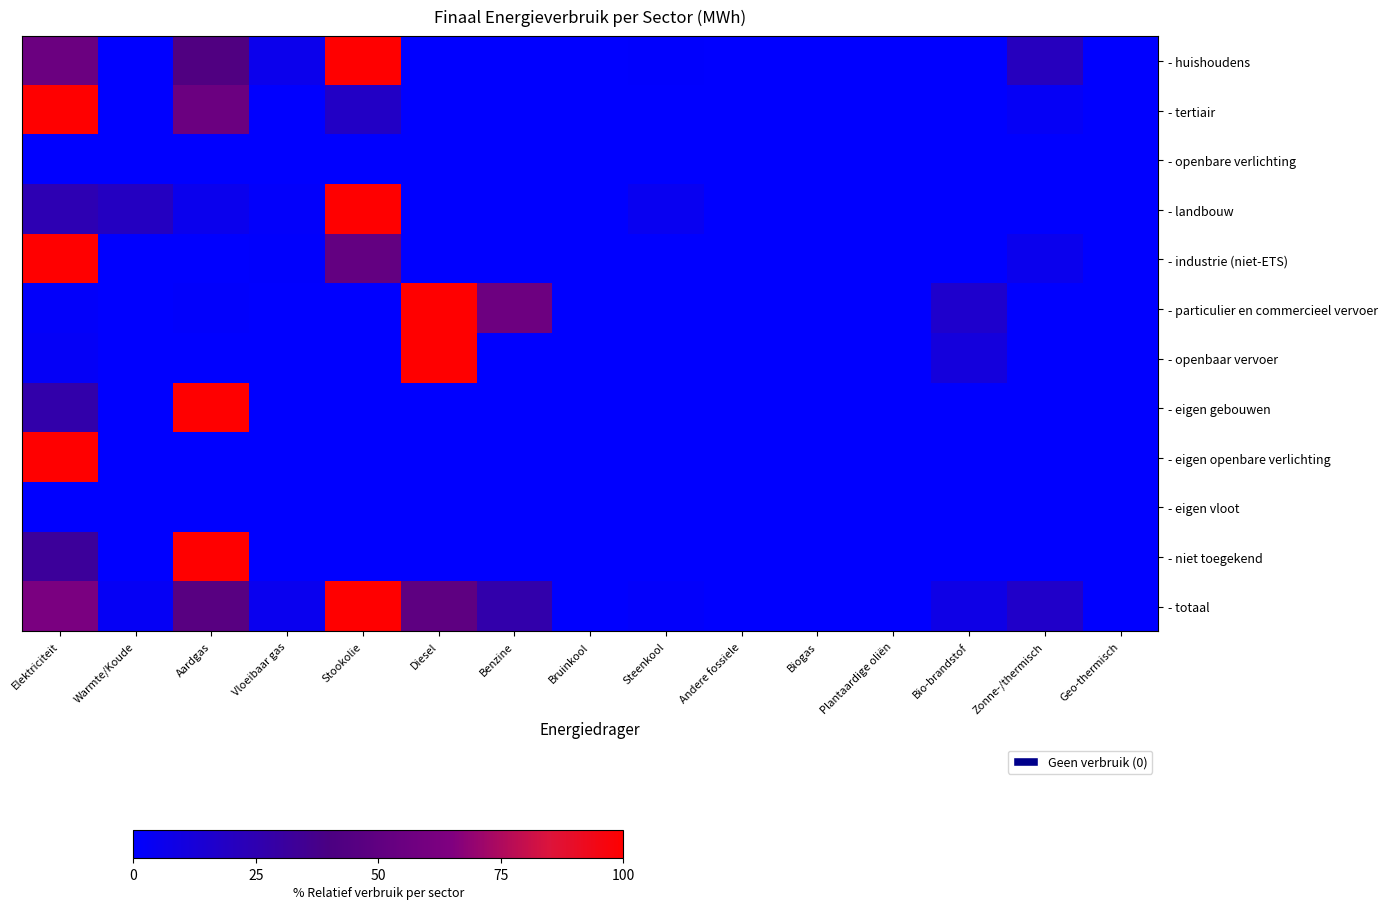

Which series has the largest range (max minus min)?

- huishoudens